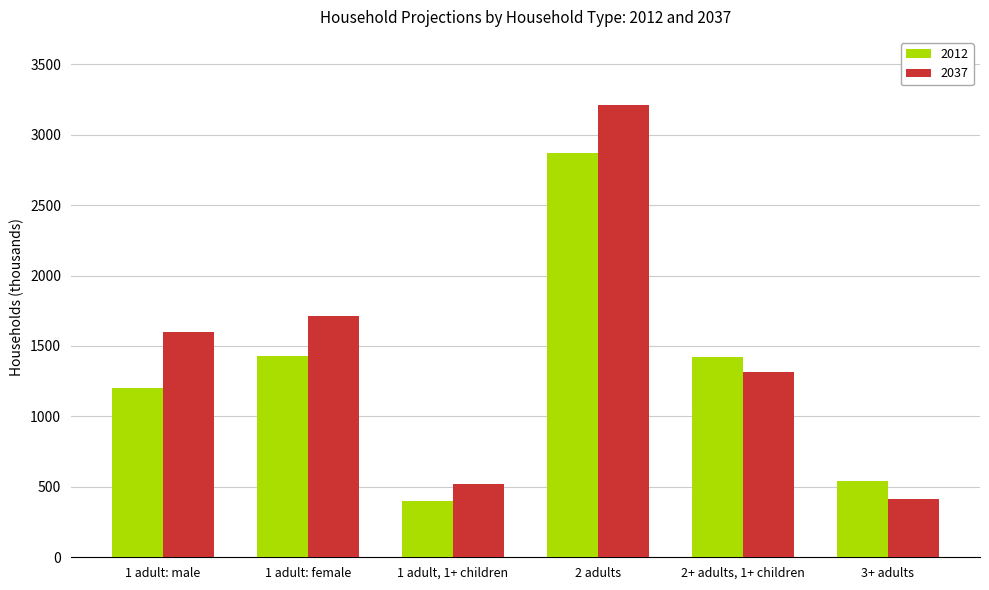

Which label corresponds to the largest value in the chart?

2 adults